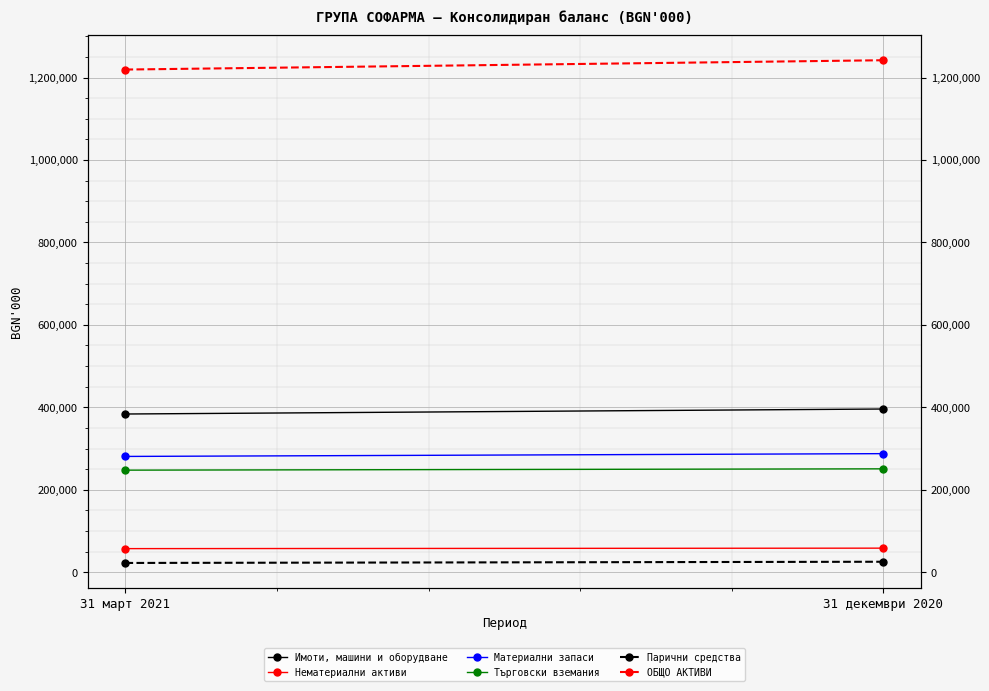

What is the minimum value for Търговски вземания?

247523